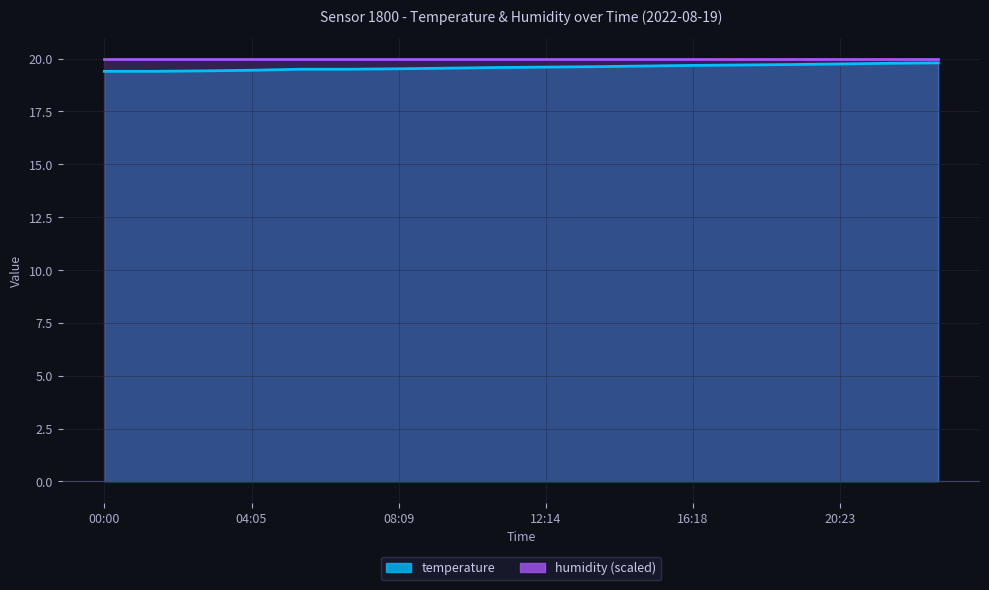

What is the change in value from 00:00 to 21:44?

+0.4